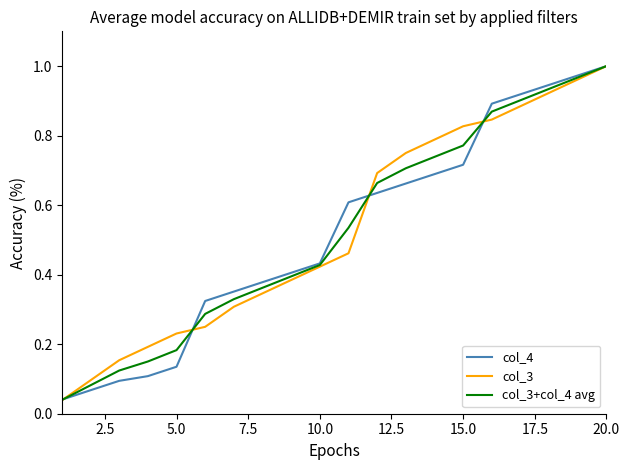

After their last crossing, which series has the higher values: col_3+col_4 avg or col_4?

col_4